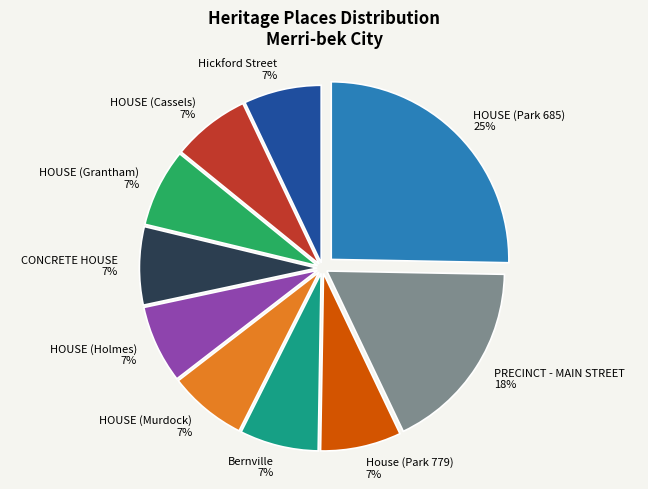

To the nearest percent, what is the difference between the largest and smallest slice percentages?

18%